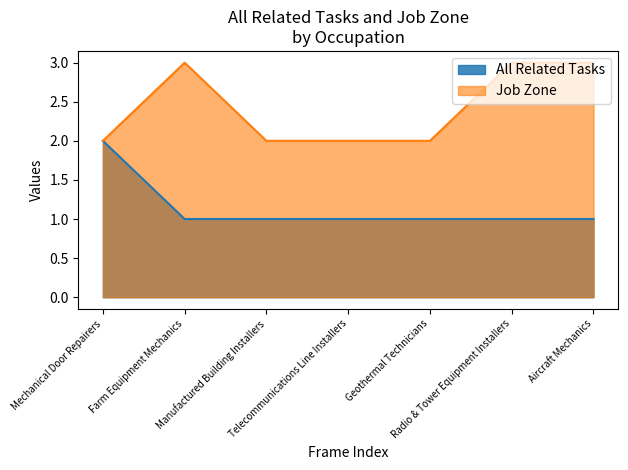

Reading left to right, list all the values displayed in this chart.

All Related Tasks: 2	1	1	1	1	1	1
Job Zone: 2	3	2	2	2	3	3